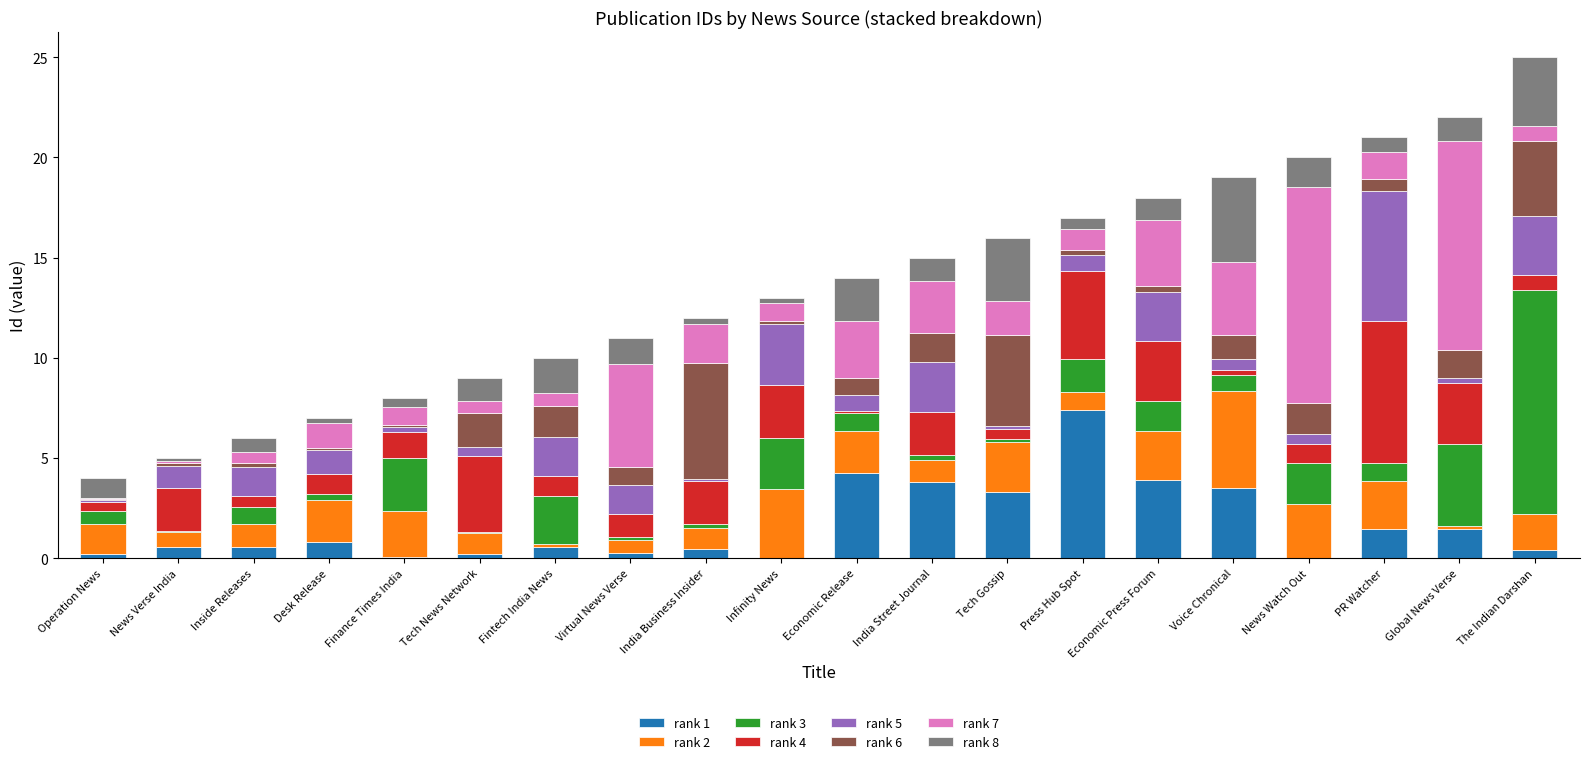

What is the highest value of the rank 1 series?

7.4